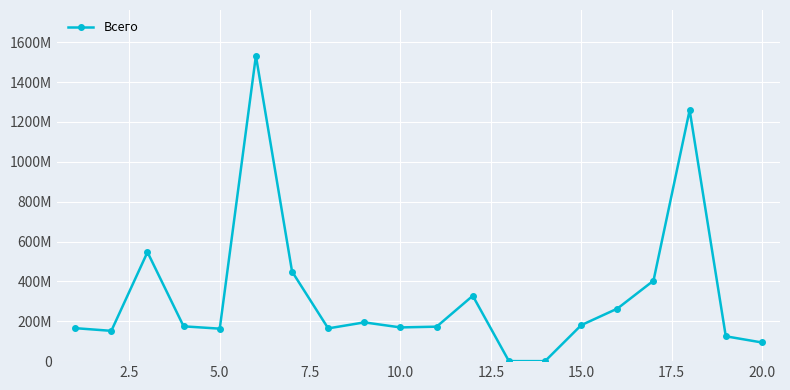

Is this an area chart (filled region under the line)?

No